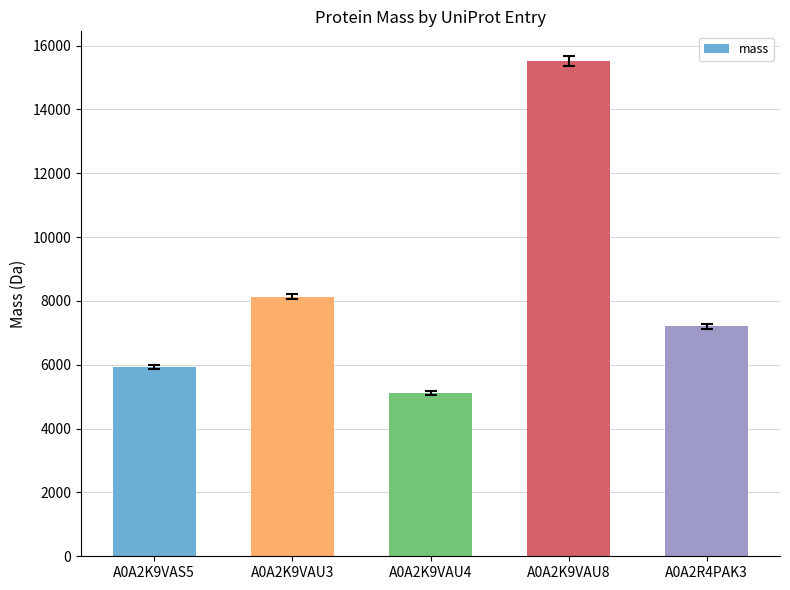

Reading left to right, what are all the values shown in this chart?

A0A2K9VAS5=5927.3	A0A2K9VAU3=8130.5	A0A2K9VAU4=5114.9	A0A2K9VAU8=15508.9	A0A2R4PAK3=7206.6